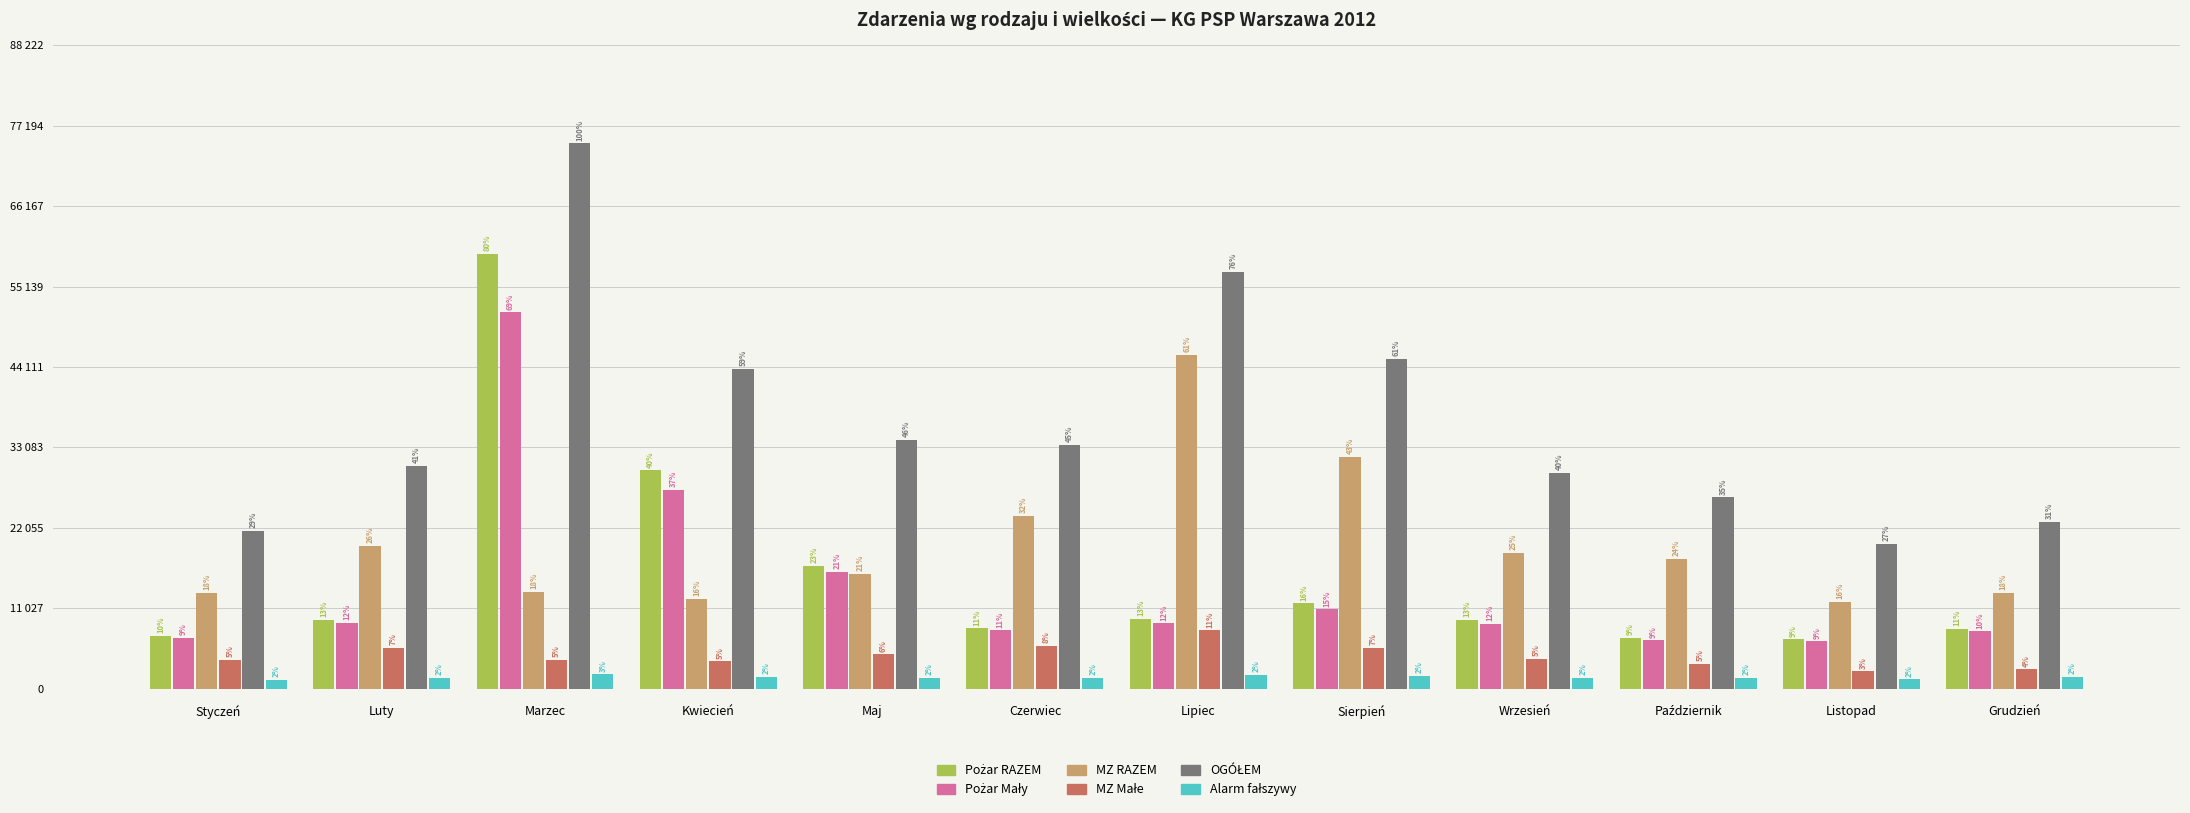

At which category does the chart reach its minimum across all series?

Styczeń